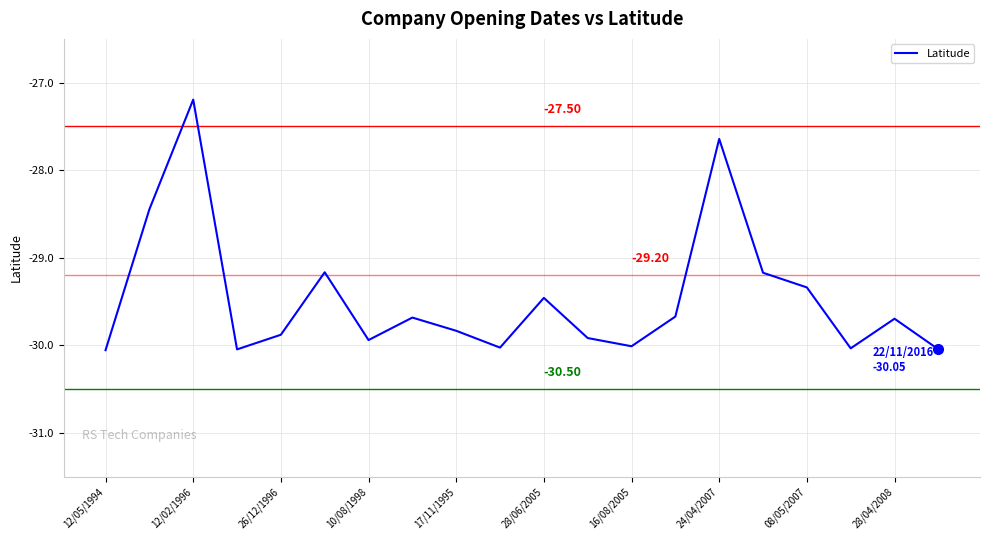

What is the minimum value shown in the chart?

-30.1